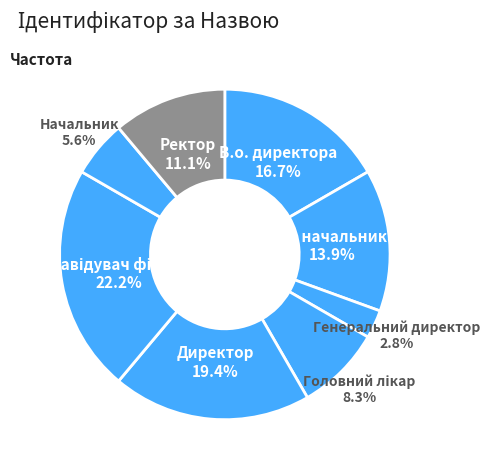

Is there any slice that represents more than half of the pie?

No